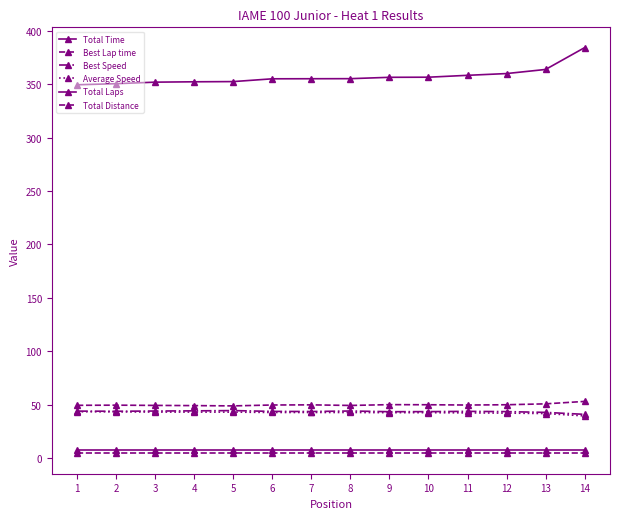

What is the spread (max minus min) of values at 8?

351.0